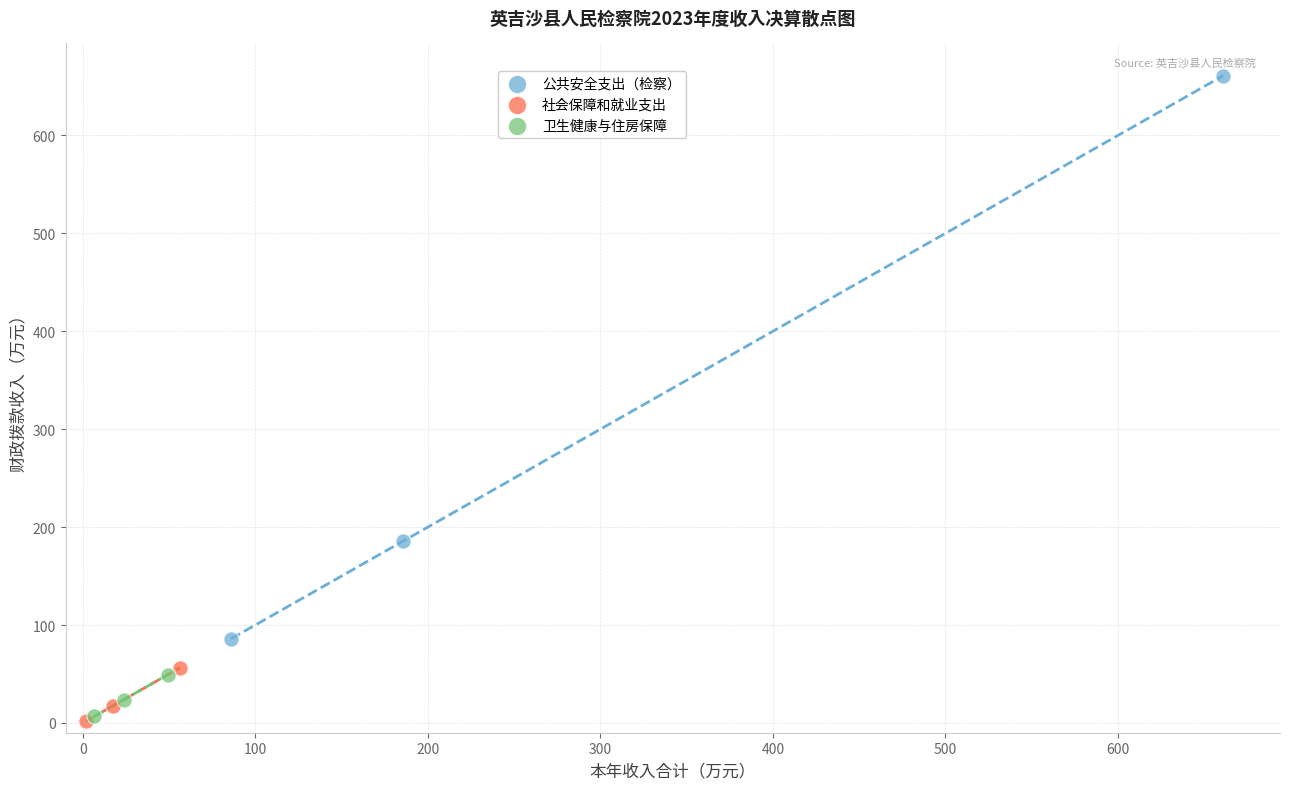

Which series has the widest spread of Y values?

公共安全支出（检察）